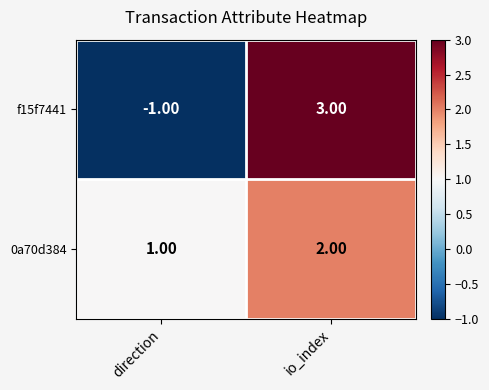

Between direction and io_index, which series saw the biggest shift?

f15f7441